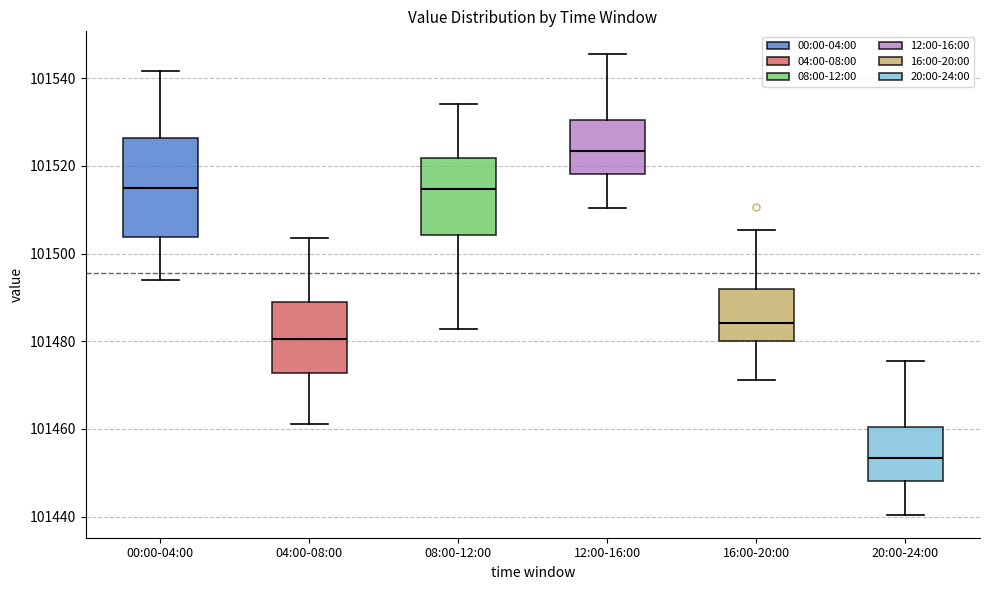

Where does the lower whisker of the box for 04:00-08:00 end on the y-axis? The values are not printed on the chart, so give them approximately, as read against the axis.

101462